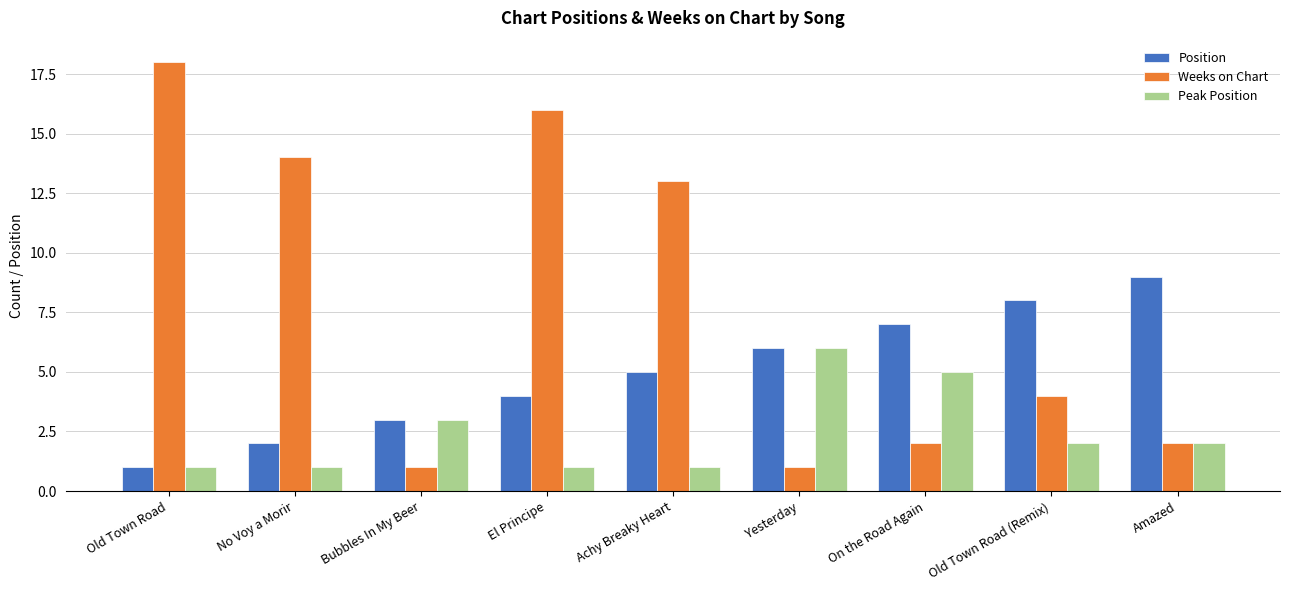

How many bars are there in each group?

3